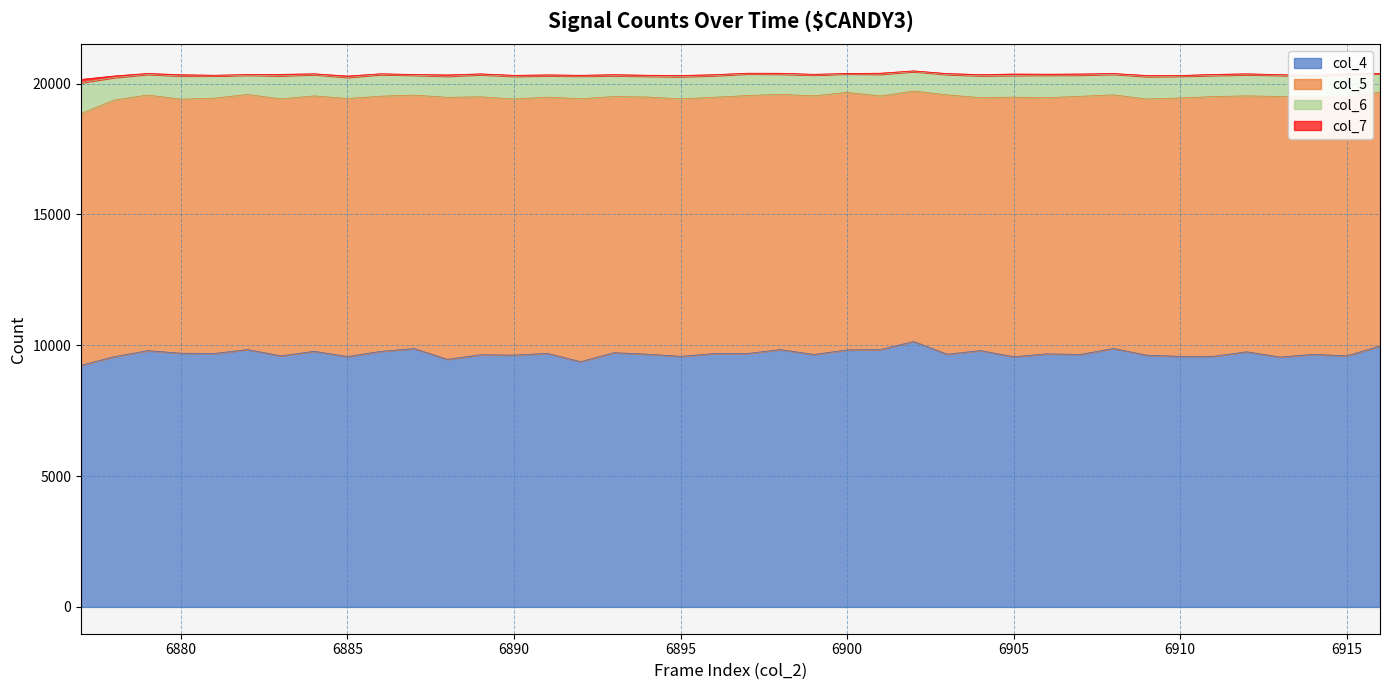

What is the difference between the maximum and minimum values in the col_6 series?

477